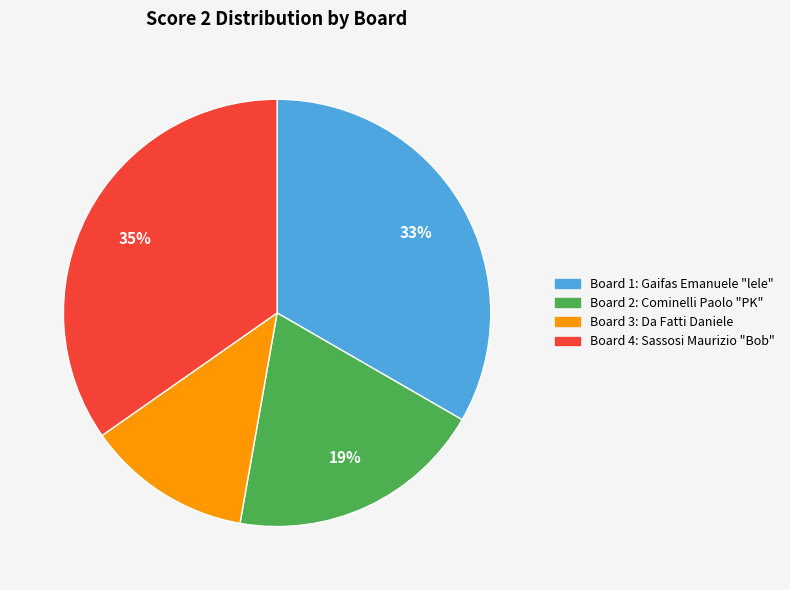

Does any single category account for the majority?

No